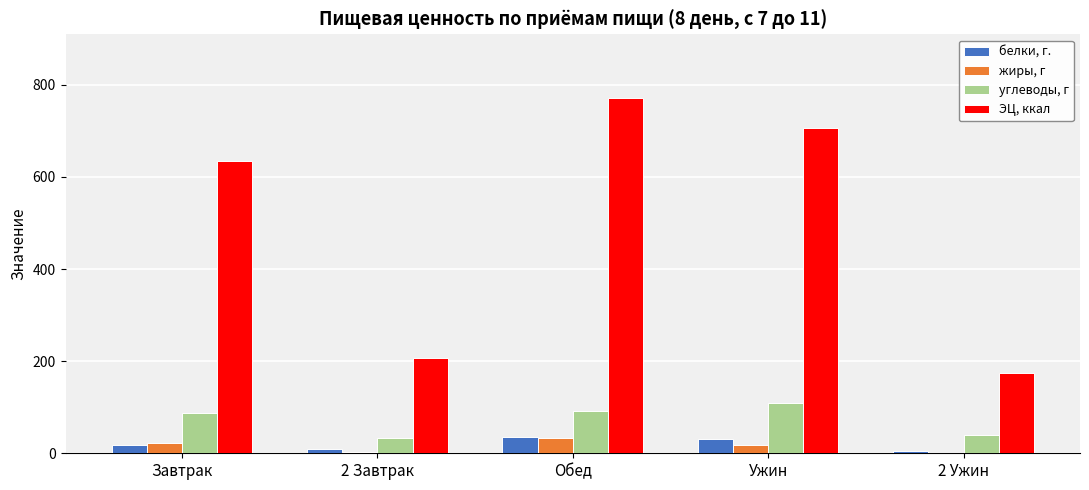

Which category has the highest value in the жиры, г series?

Обед